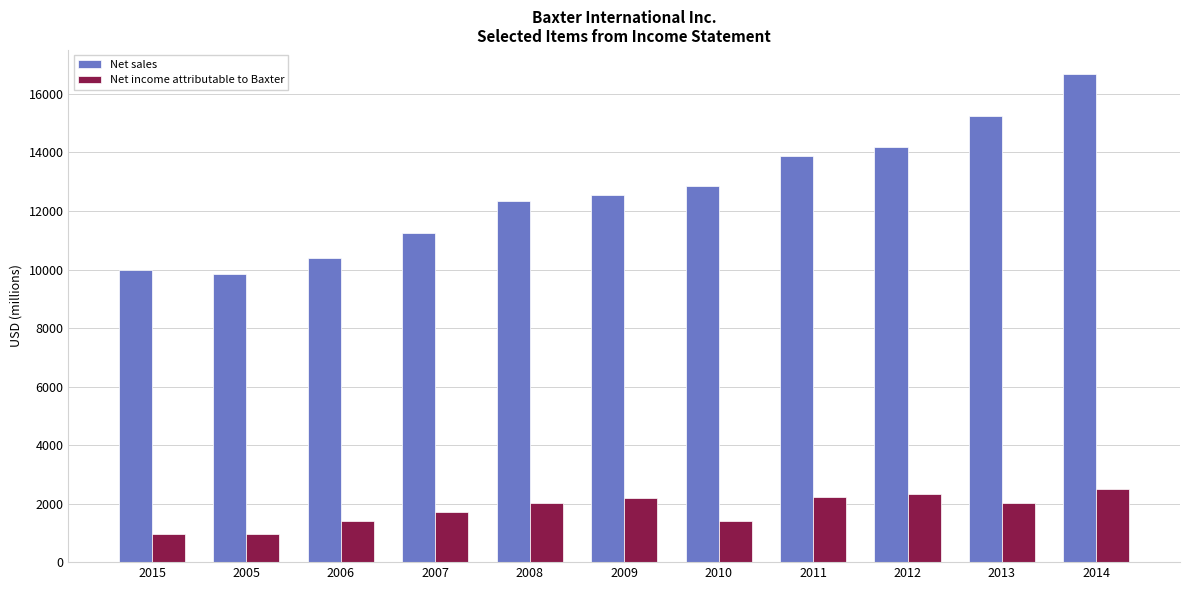

What is the minimum value for Net sales?

9849